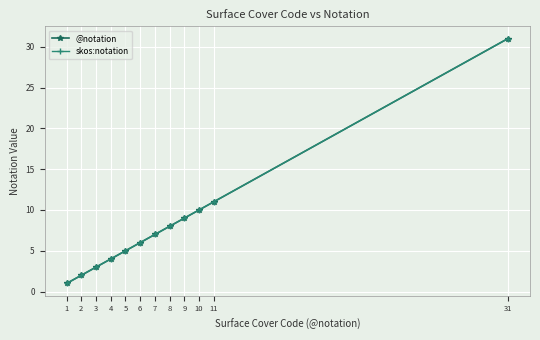

Is this an area chart (filled region under the line)?

No